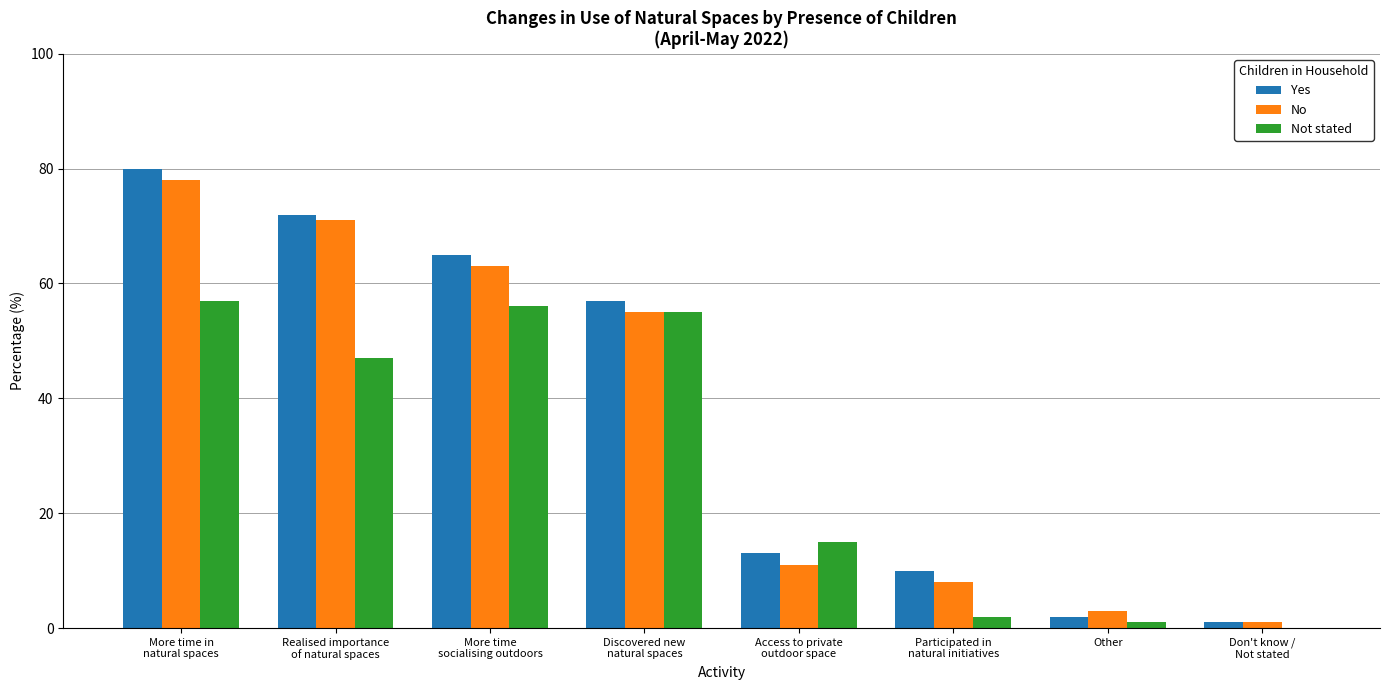

Reading right to left, transcribe all the data shown in this chart.

Yes: 1	2	10	13	57	65	72	80
No: 1	3	8	11	55	63	71	78
Not stated: 0	1	2	15	55	56	47	57